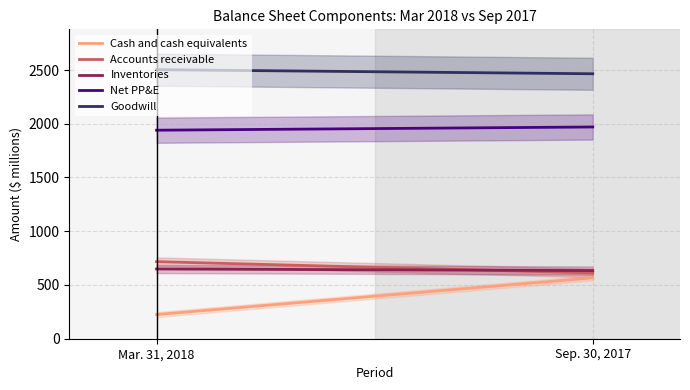

What are all the series names shown in the legend?

Cash and cash equivalents, Accounts receivable, Inventories, Net PP&E, Goodwill